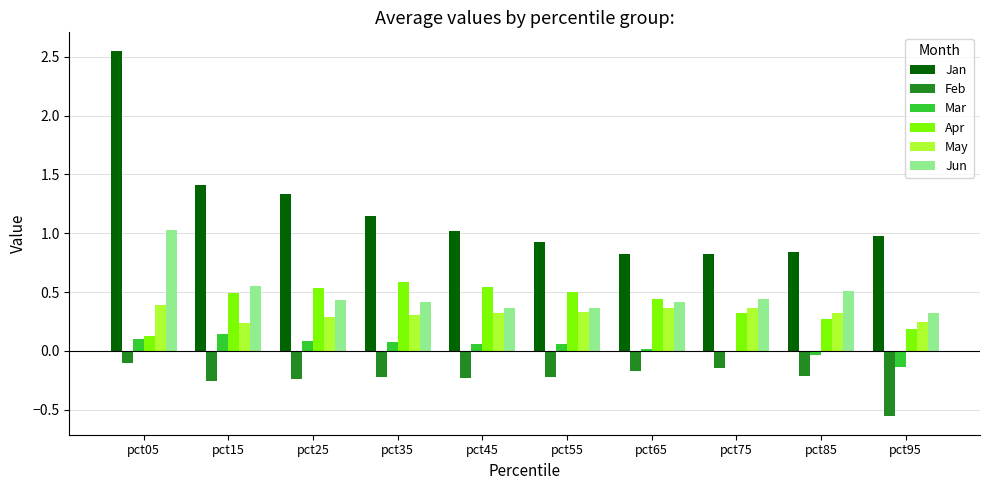

What is the sum of the Jan values at pct95 and pct35?

2.1